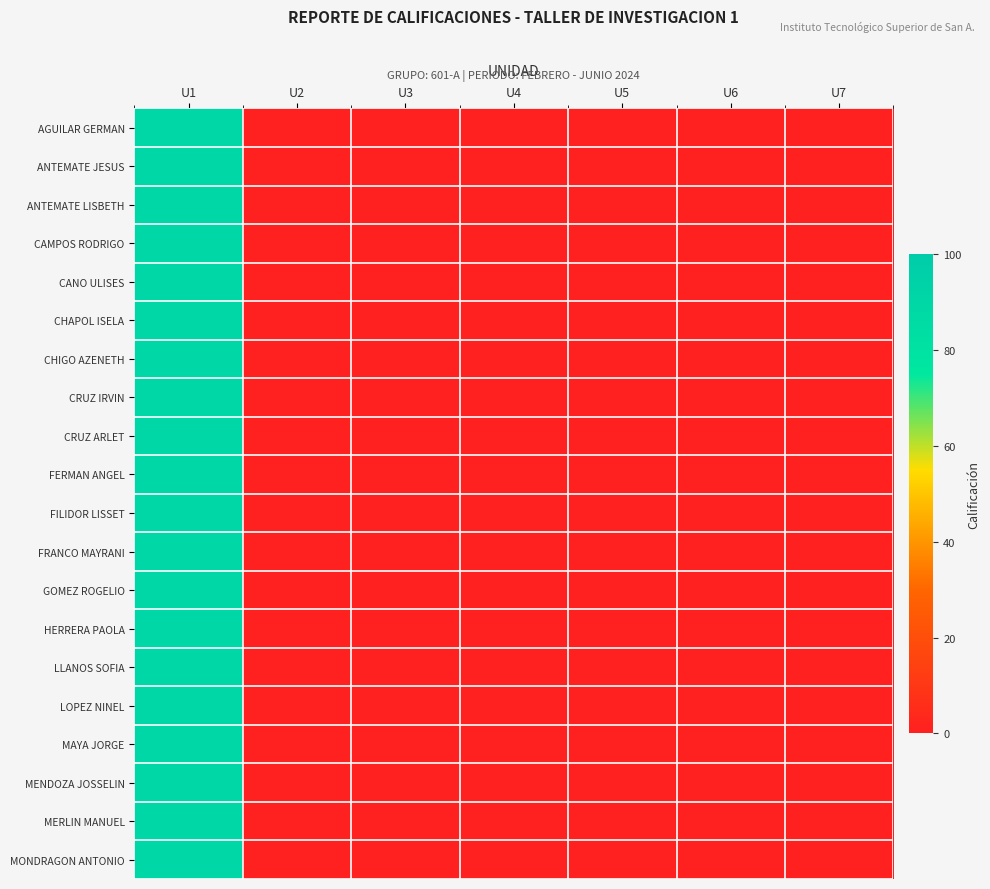

Which category has the highest value across all series?

U1